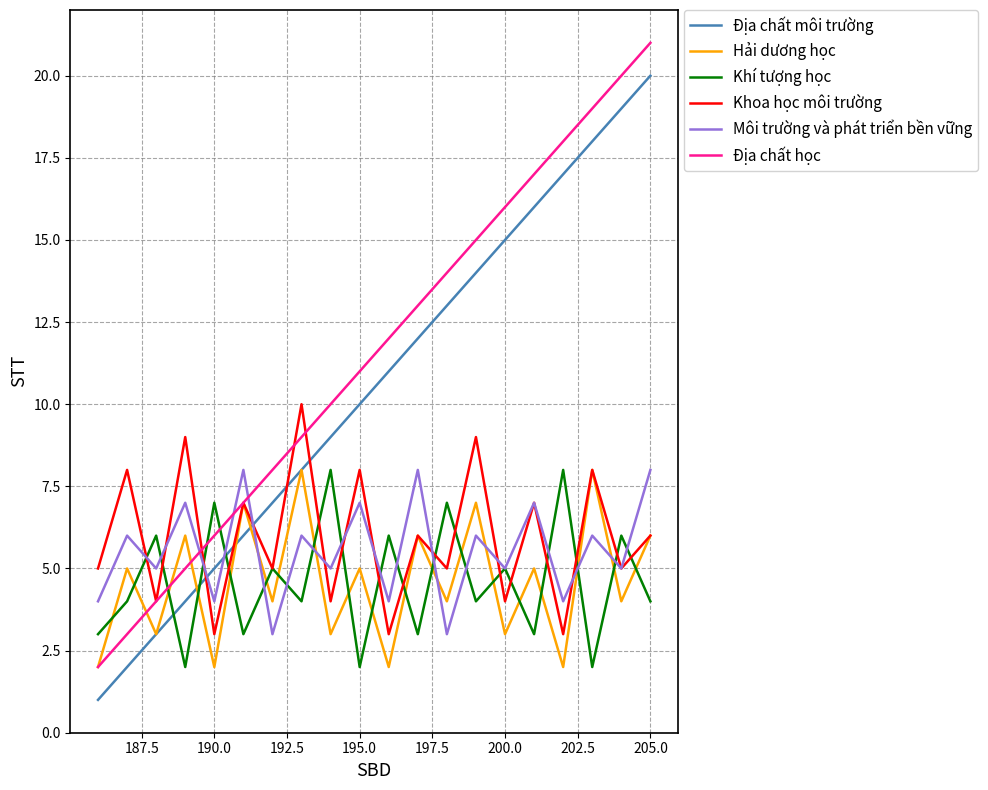

How many intersections are there between Môi trường và phát triển bền vững and Hải dương học?

6